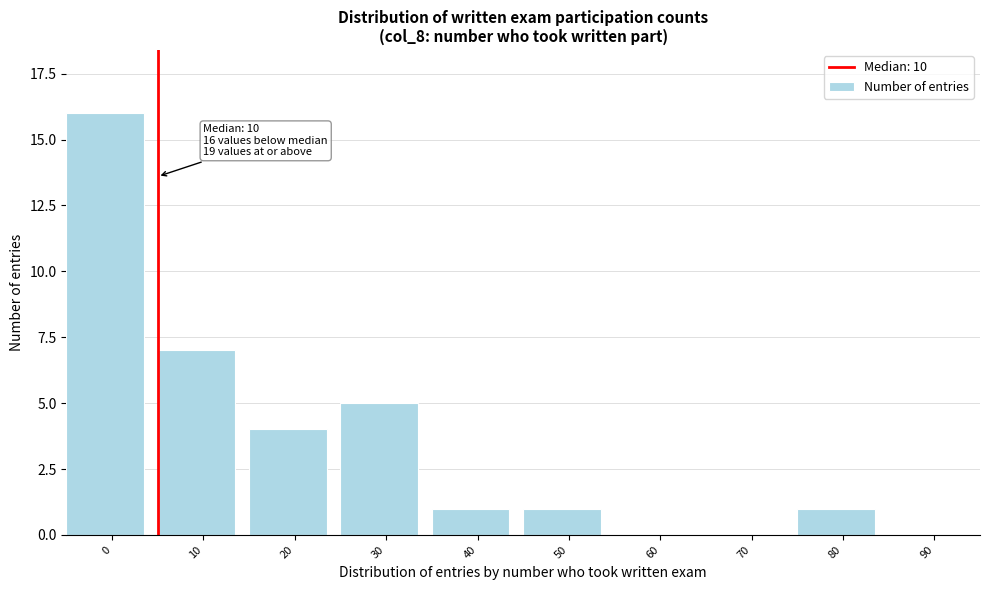

Reading left to right, transcribe all the data shown in this chart.

0=16	10=7	20=4	30=5	40=1	50=1	60=0	70=0	80=1	90=0